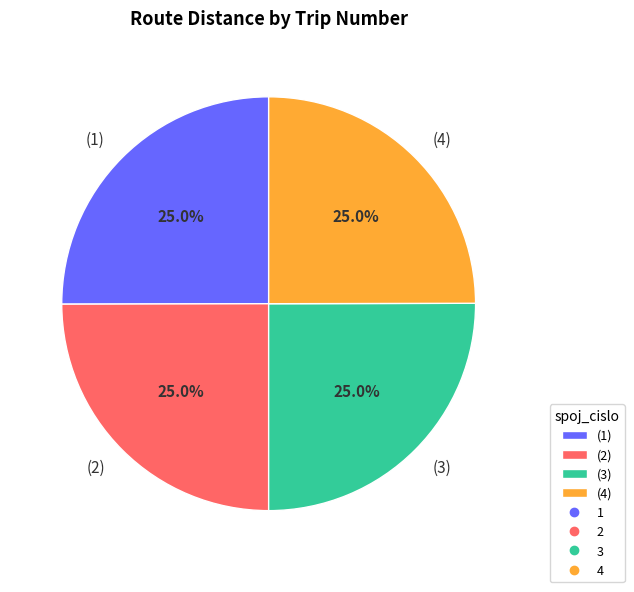

Combined, what portion of the pie is (2) and (3)?

50.0%